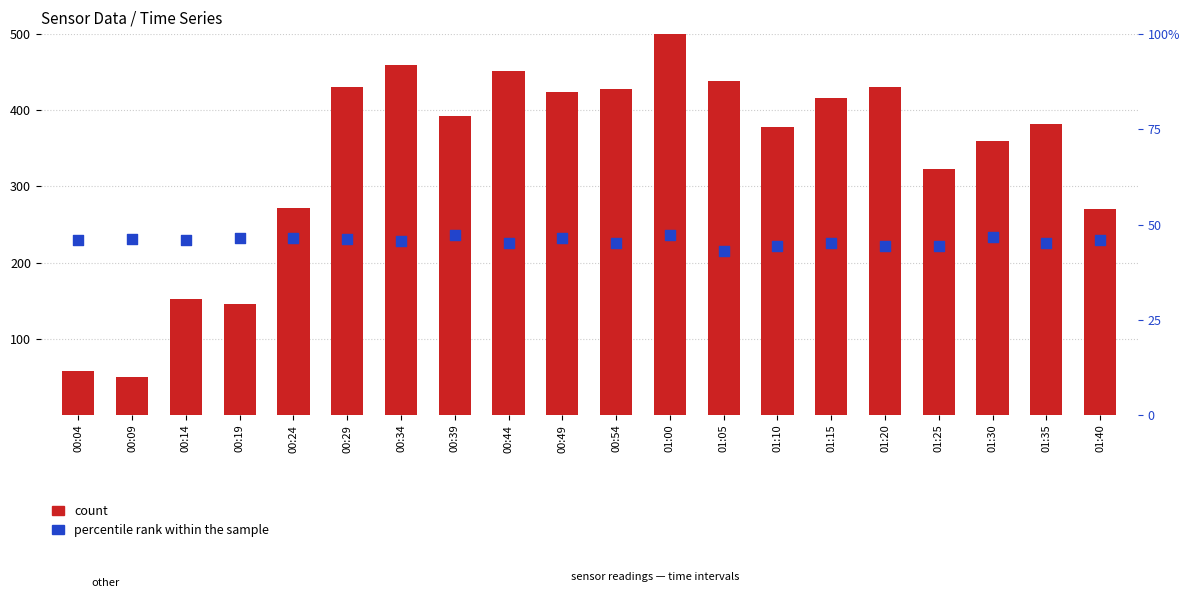

At how many categories does at least one series exceed 141?

18